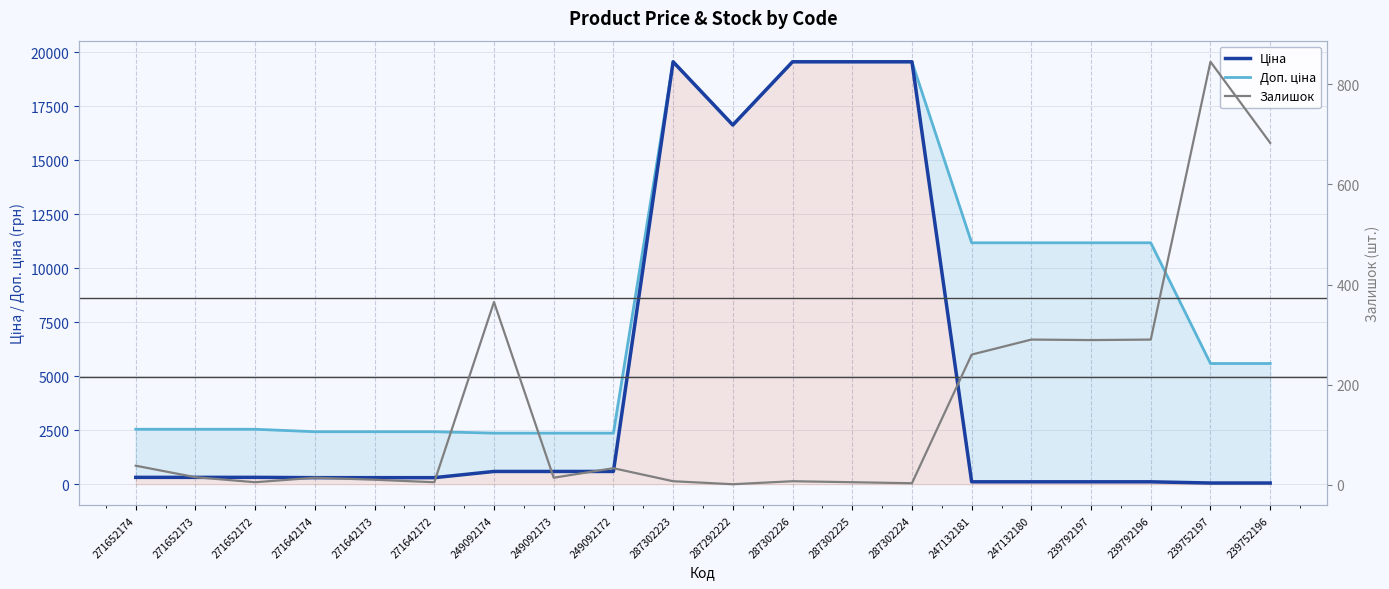

Is this an area chart (filled region under the line)?

No